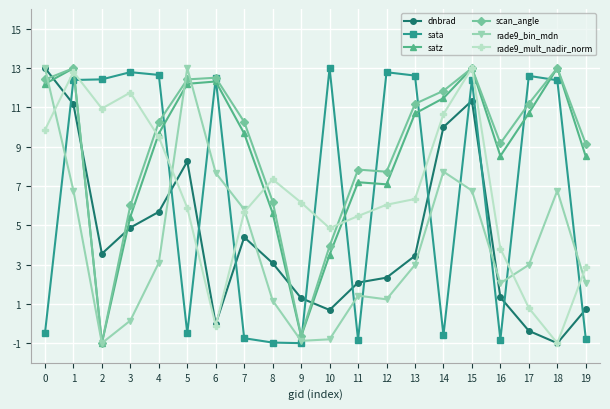

Rank the series at 3 from highest to lowest value.

sata, rade9_mult_nadir_norm, scan_angle, satz, dnbrad, rade9_bin_mdn